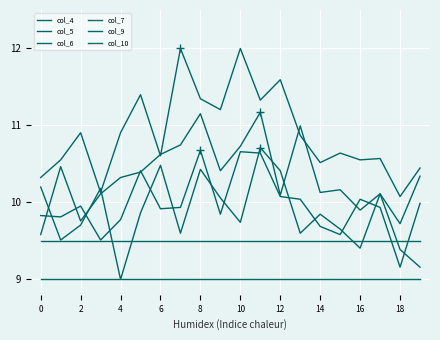

Where is the first local minimum for col_7?

2